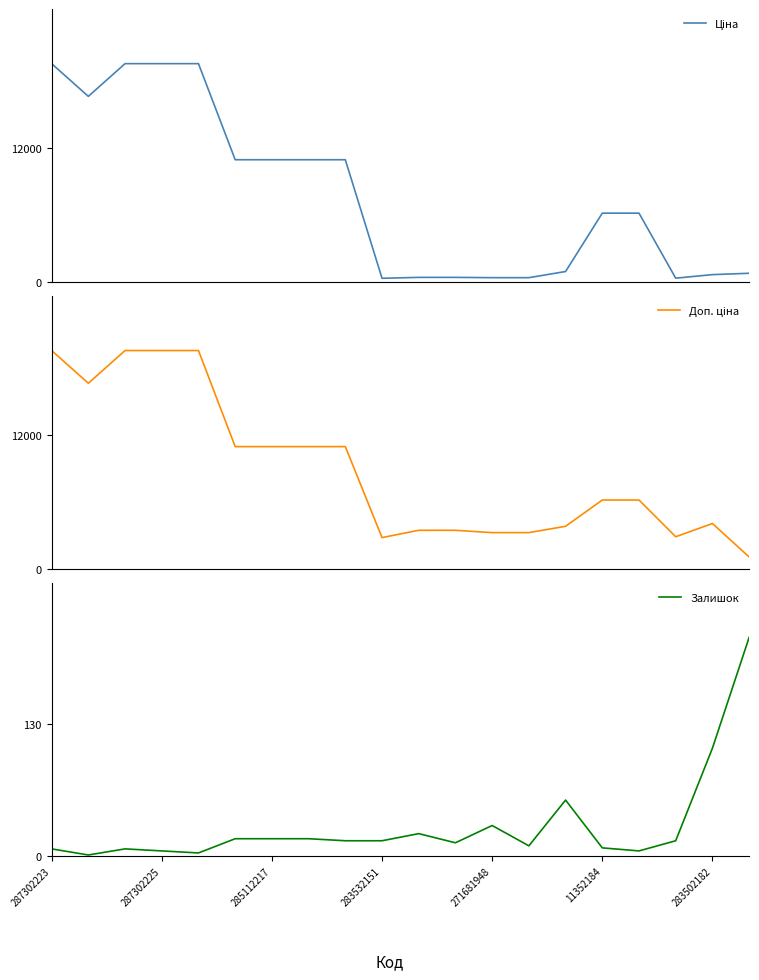

The Ціна series shows 19564.9 at 287302223. True or false?

True